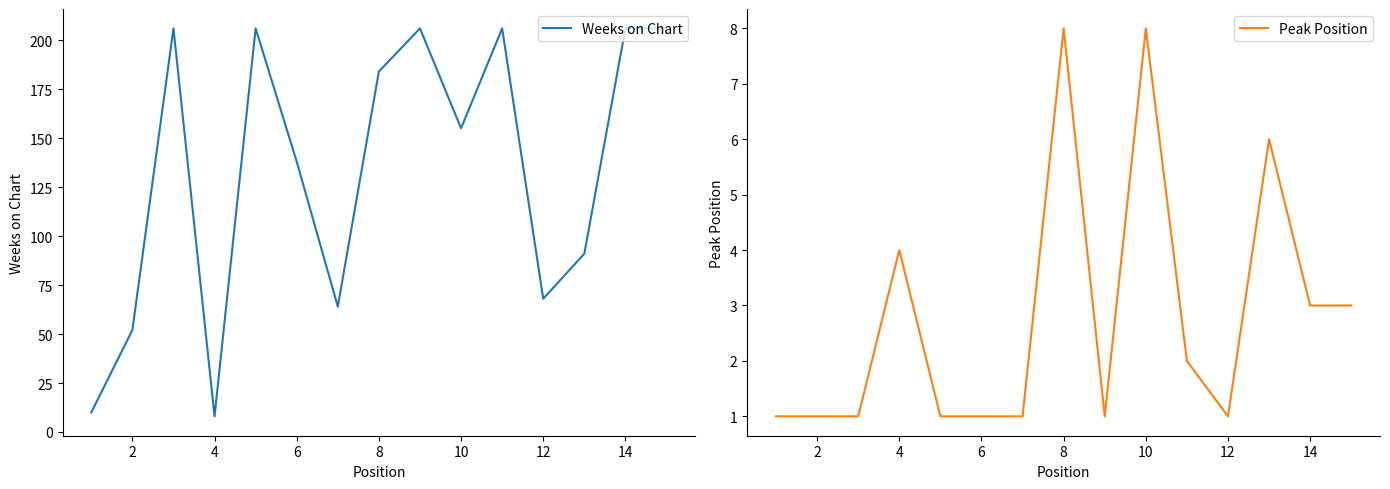

True or false: Peak Position and Weeks on Chart cross at least once.

False